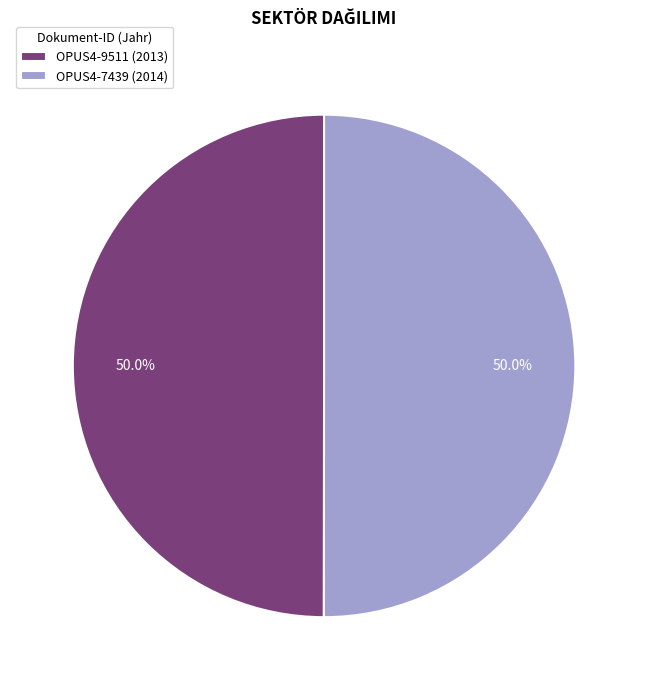

Approximately how many times larger is the value at OPUS4-9511 compared to OPUS4-7439?

1.0